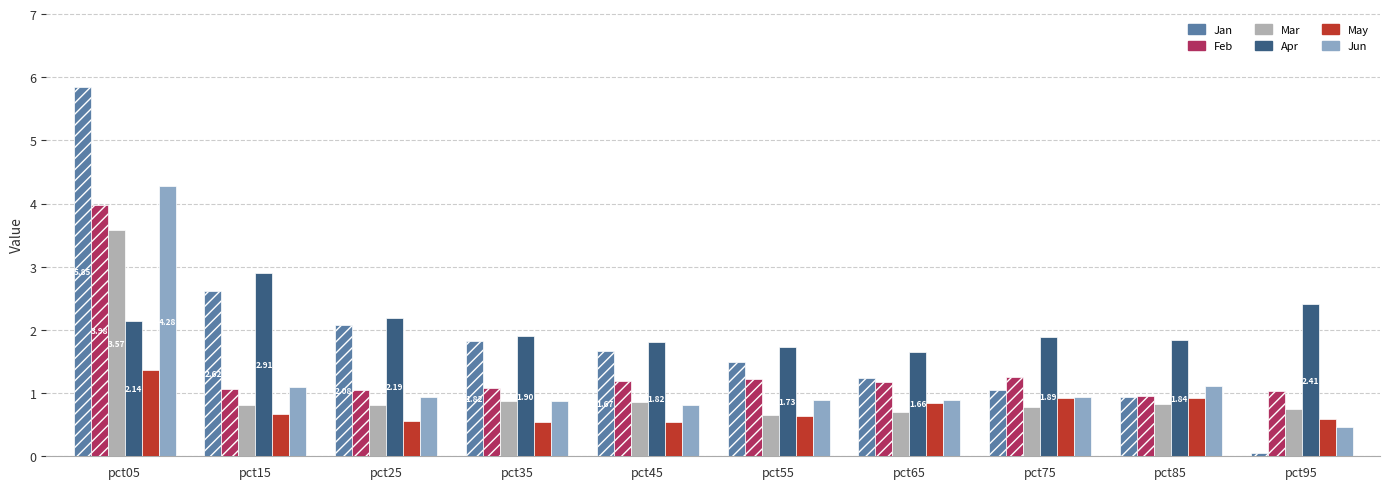

What is the spread (max minus min) of values at pct75?

1.1